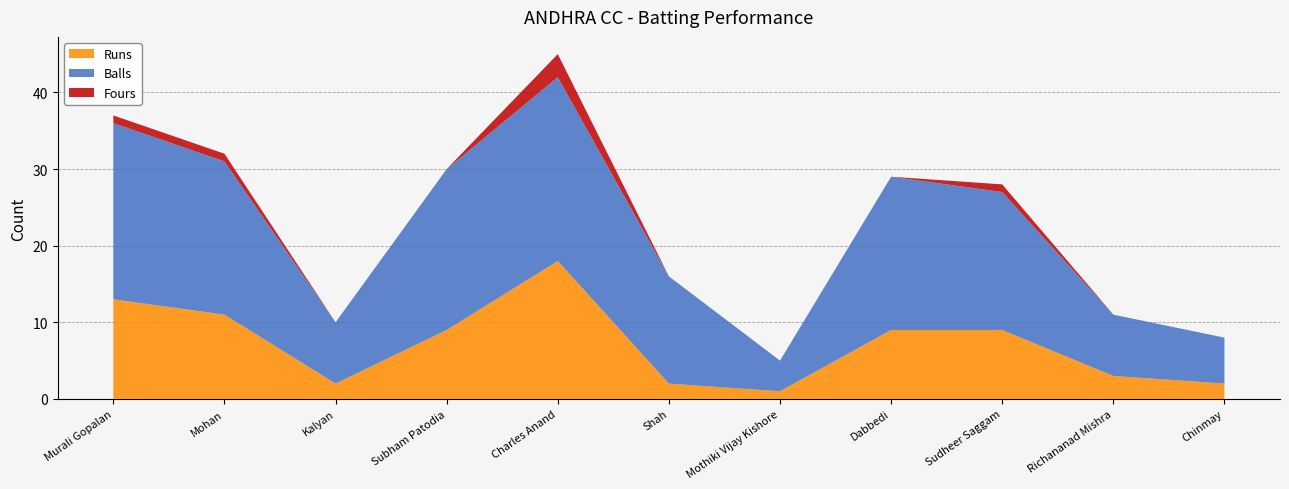

Reading left to right, list all the values displayed in this chart.

Runs: Murali Gopalan=13	Mohan=11	Kalyan=2	Subham Patodia=9	Charles Anand=18	Shah=2	Mothiki Vijay Kishore=1	Dabbedi=9	Sudheer Saggam=9	Richananad Mishra=3	Chinmay=2
Balls: Murali Gopalan=23	Mohan=20	Kalyan=8	Subham Patodia=21	Charles Anand=24	Shah=14	Mothiki Vijay Kishore=4	Dabbedi=20	Sudheer Saggam=18	Richananad Mishra=8	Chinmay=6
Fours: Murali Gopalan=1	Mohan=1	Kalyan=0	Subham Patodia=0	Charles Anand=3	Shah=0	Mothiki Vijay Kishore=0	Dabbedi=0	Sudheer Saggam=1	Richananad Mishra=0	Chinmay=0